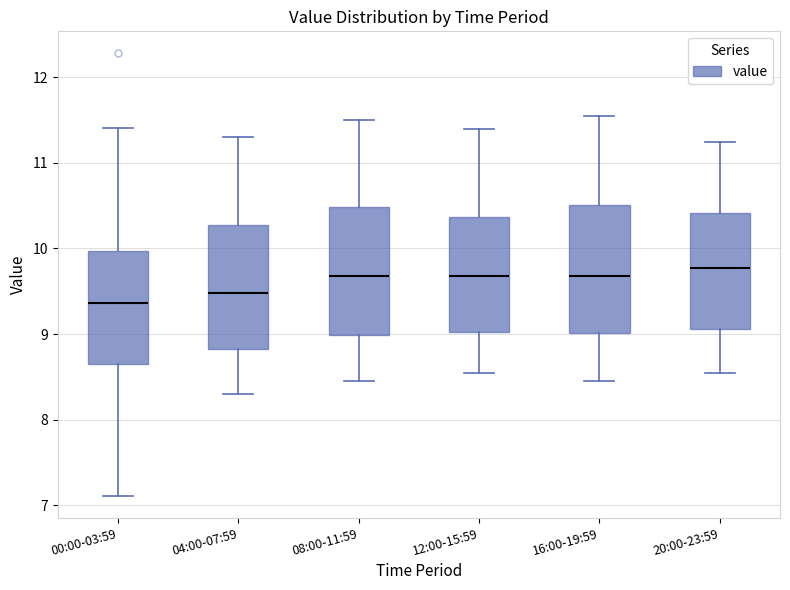

Reading left to right, transcribe this box plot: for each box, give where its median line is, the range the box spans, and where its two whiskers end, as read against the y-axis. The values are not printed on the chart, so give them approximately, as read against the axis.

00:00-03:59: median 9.4, box 8.7 to 10.0, whiskers 7.1 to 11.4
04:00-07:59: median 9.5, box 8.8 to 10.3, whiskers 8.3 to 11.3
08:00-11:59: median 9.7, box 9.0 to 10.5, whiskers 8.5 to 11.5
12:00-15:59: median 9.7, box 9.0 to 10.4, whiskers 8.6 to 11.4
16:00-19:59: median 9.7, box 9.0 to 10.5, whiskers 8.5 to 11.6
20:00-23:59: median 9.8, box 9.1 to 10.4, whiskers 8.6 to 11.3